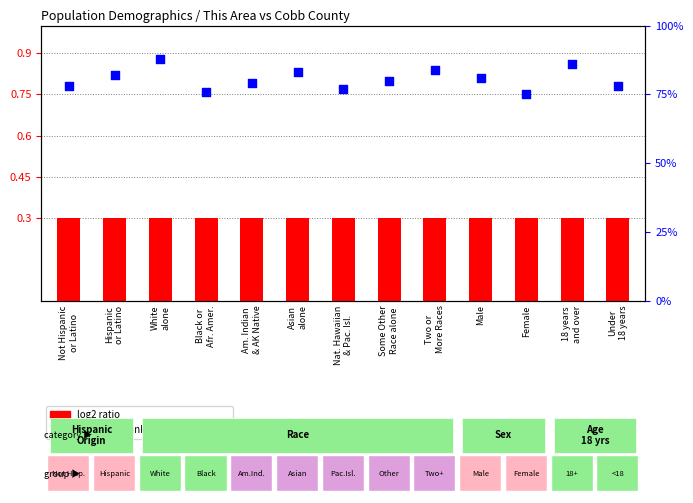

What is the total value across all series at Some Other
Race alone?

1.1